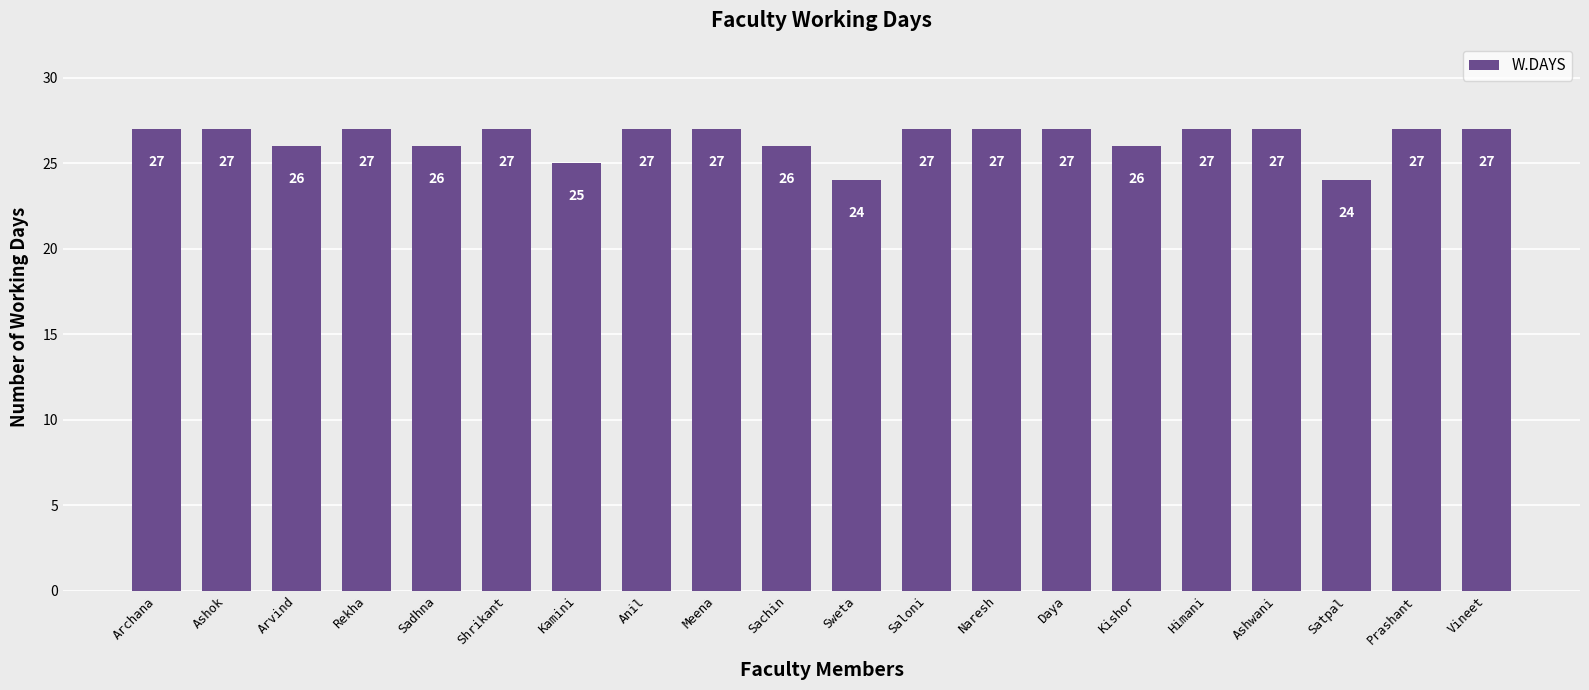

Does the chart contain any negative values?

No